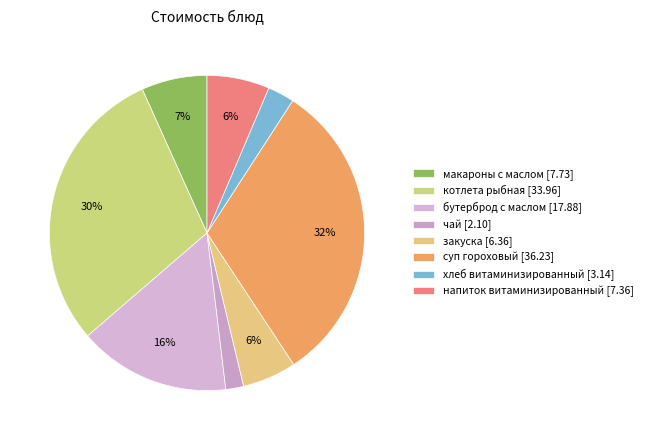

Between напиток витаминизированный and макароны с маслом, which is larger?

макароны с маслом